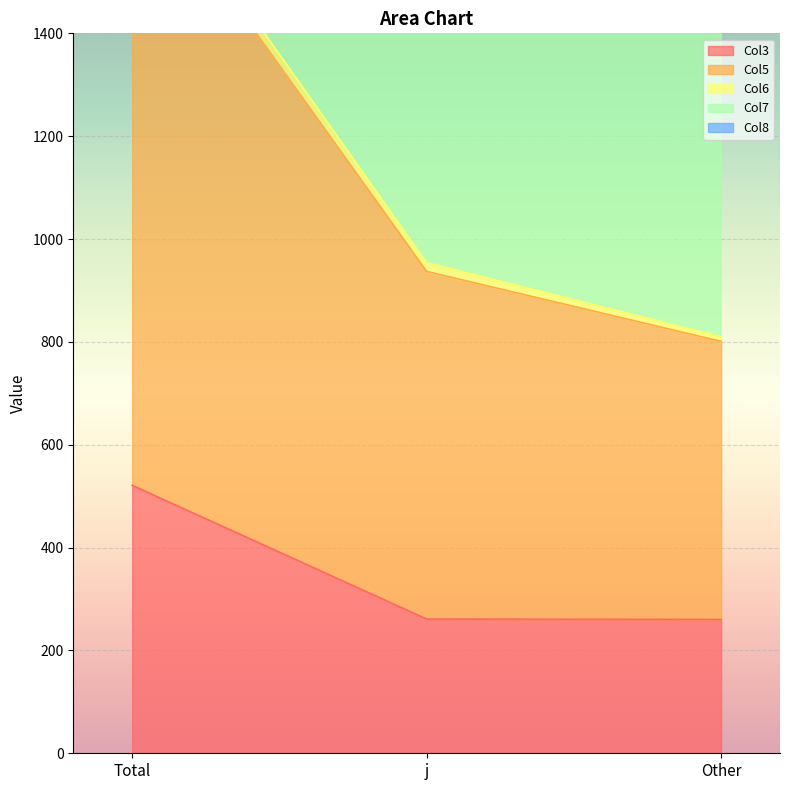

Which series has the largest range (max minus min)?

Col7